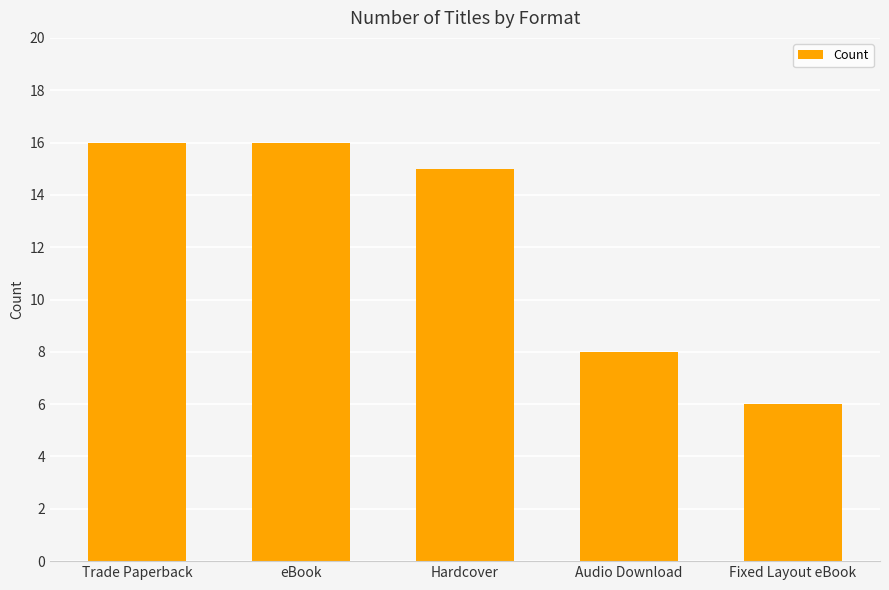

Count the values in the range 8 to 16.

4